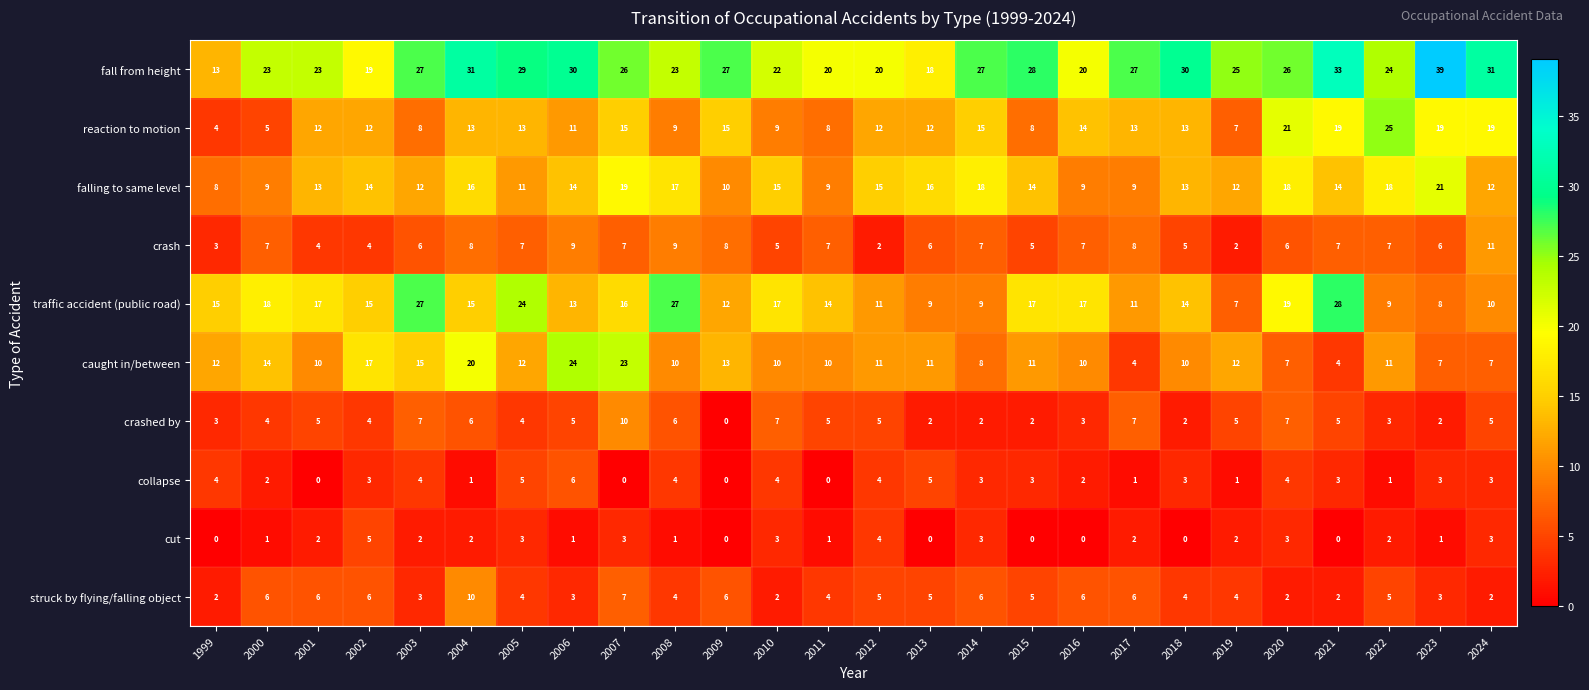

Read the struck by flying/falling object value at 2000.

6